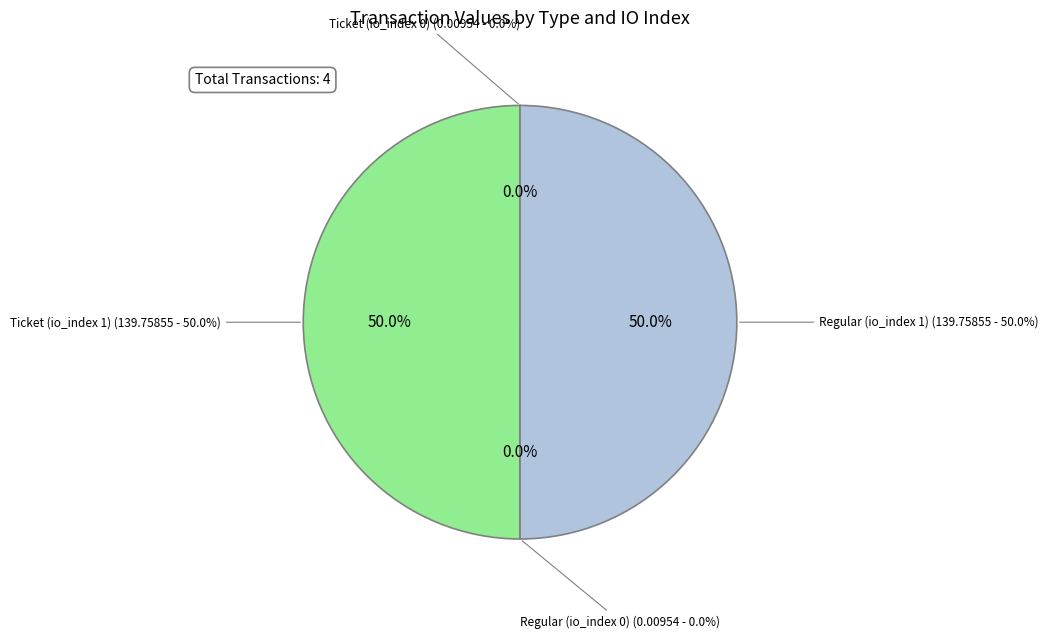

To the nearest percent, what is the difference between the largest and smallest slice percentages?

50%